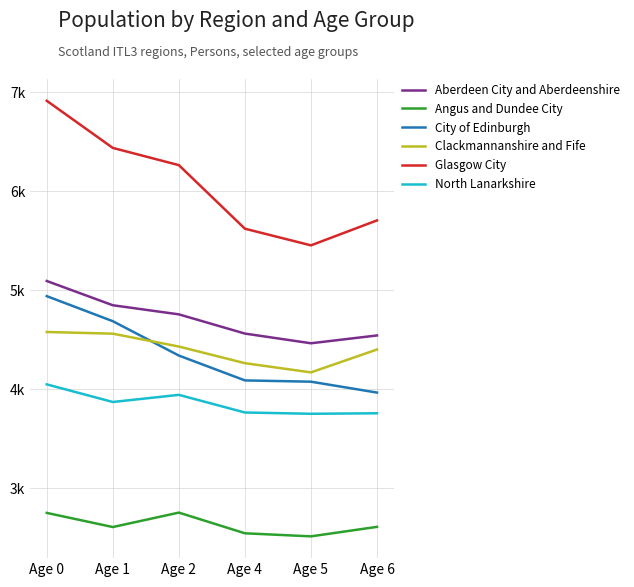

List the series in order of their peak value, lowest first.

Angus and Dundee City, North Lanarkshire, Clackmannanshire and Fife, City of Edinburgh, Aberdeen City and Aberdeenshire, Glasgow City